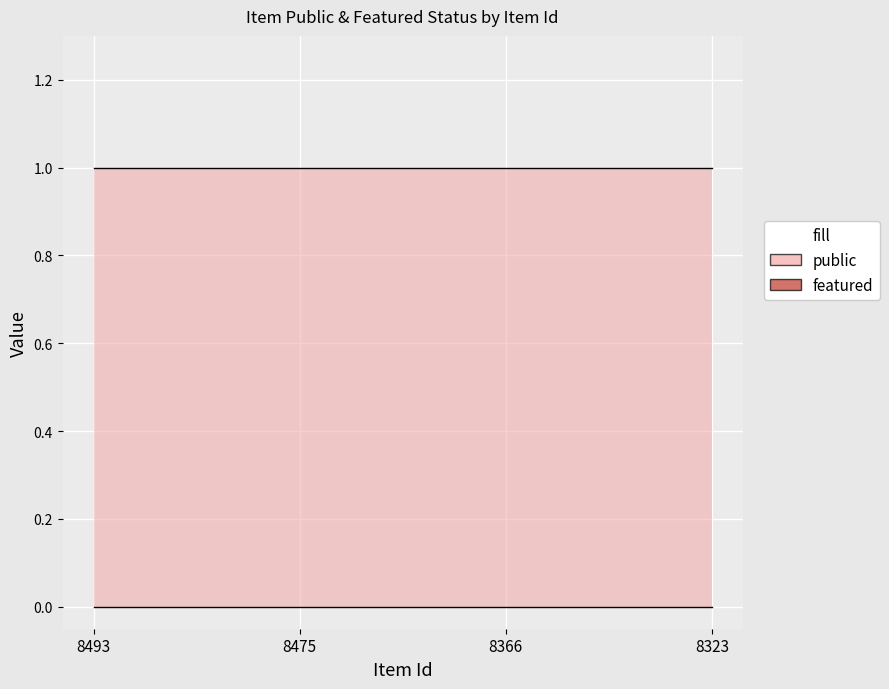

Which category has the highest value across all series?

8493